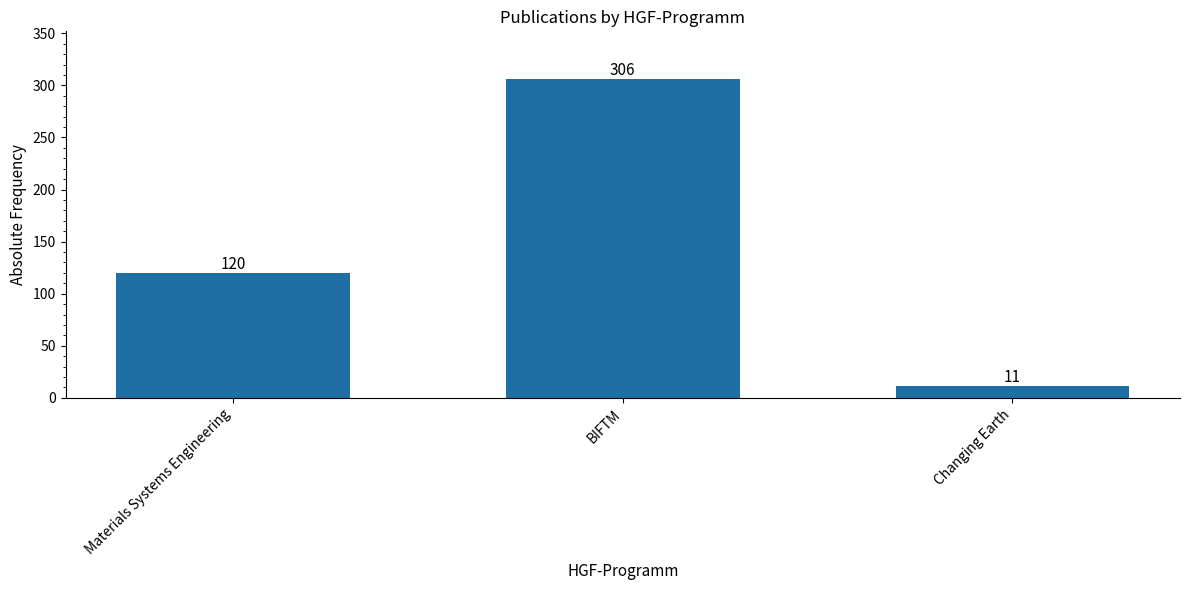

List the labels in order of value, smallest first.

Changing Earth, Materials Systems Engineering, BIFTM